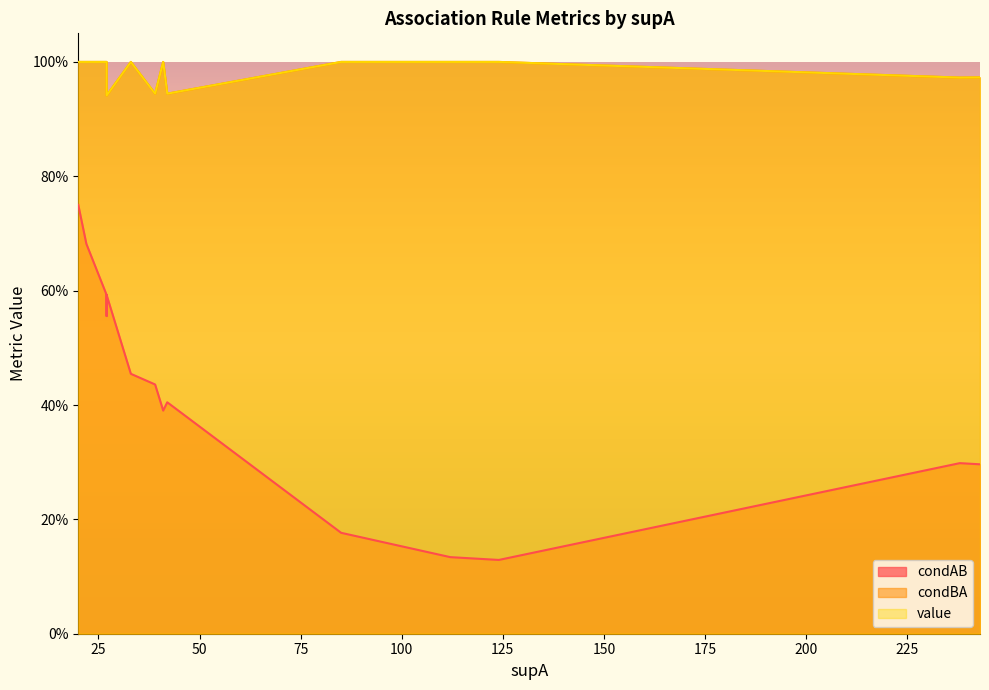

What is the total value across all series at 39?

2.3